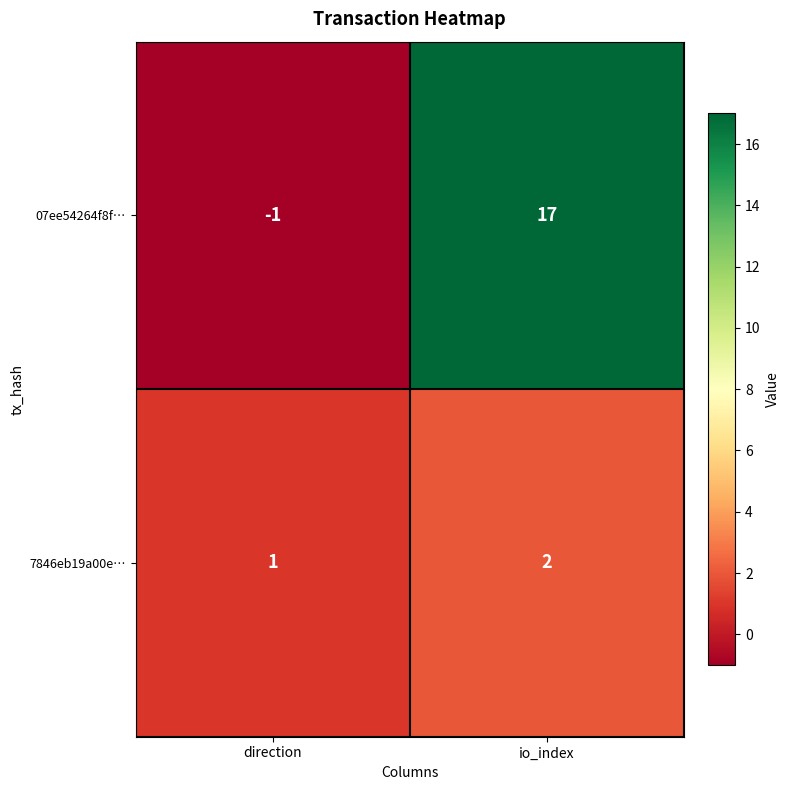

Which series has the largest total across all categories?

07ee54264f8f…